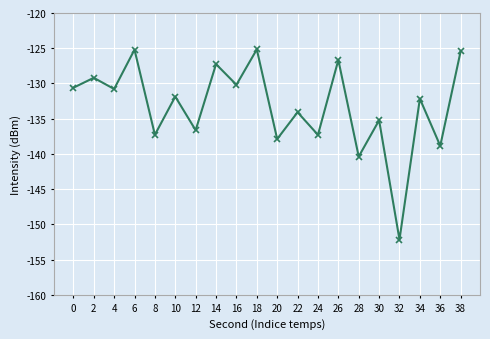

The chart shows a value of -130.6 at 0. True or false?

True